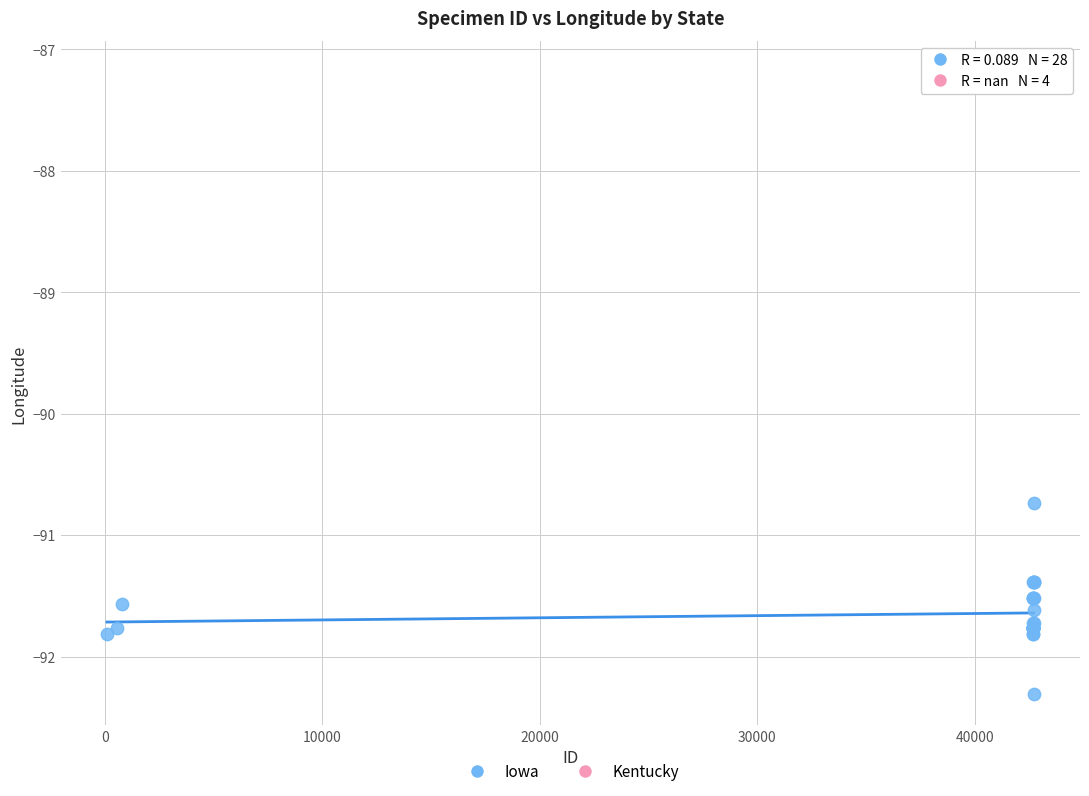

Which series reaches the maximum Y coordinate?

Kentucky